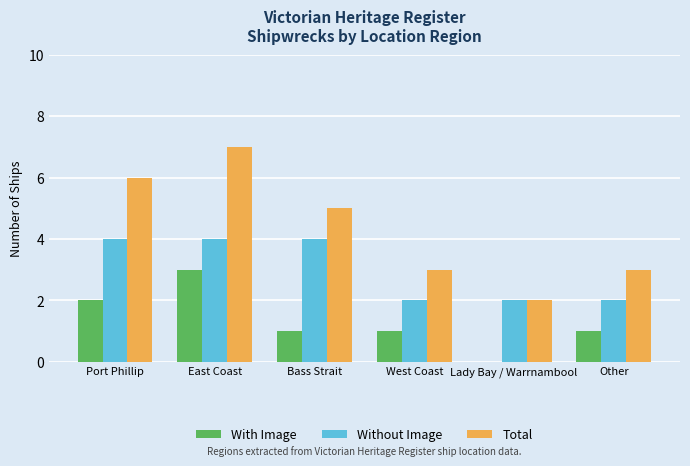

What is the maximum value for With Image?

3